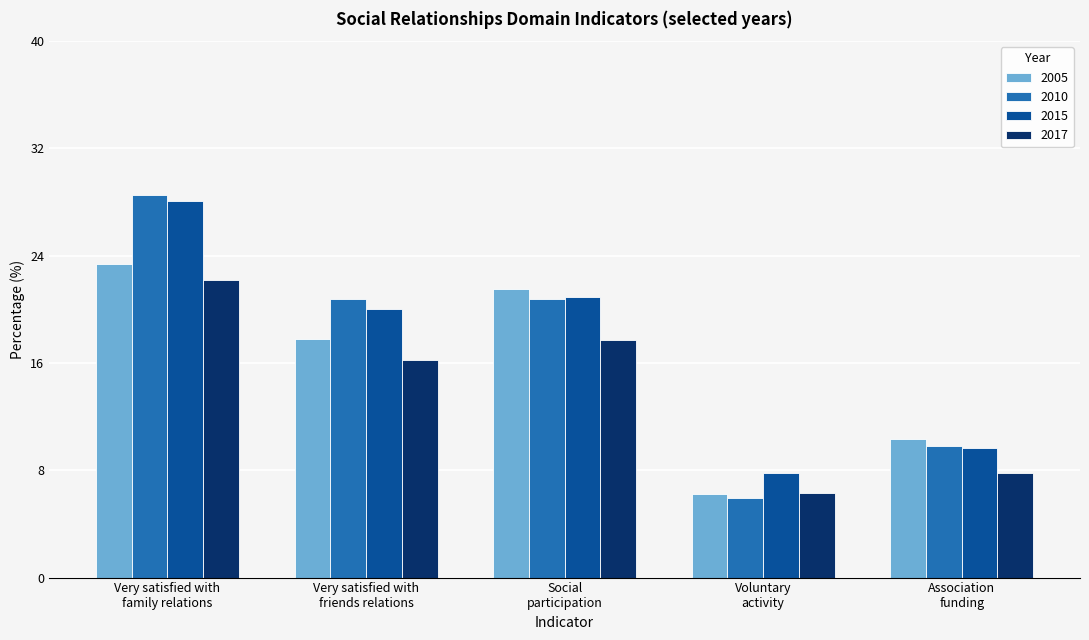

What is the maximum value for 2015?

28.1